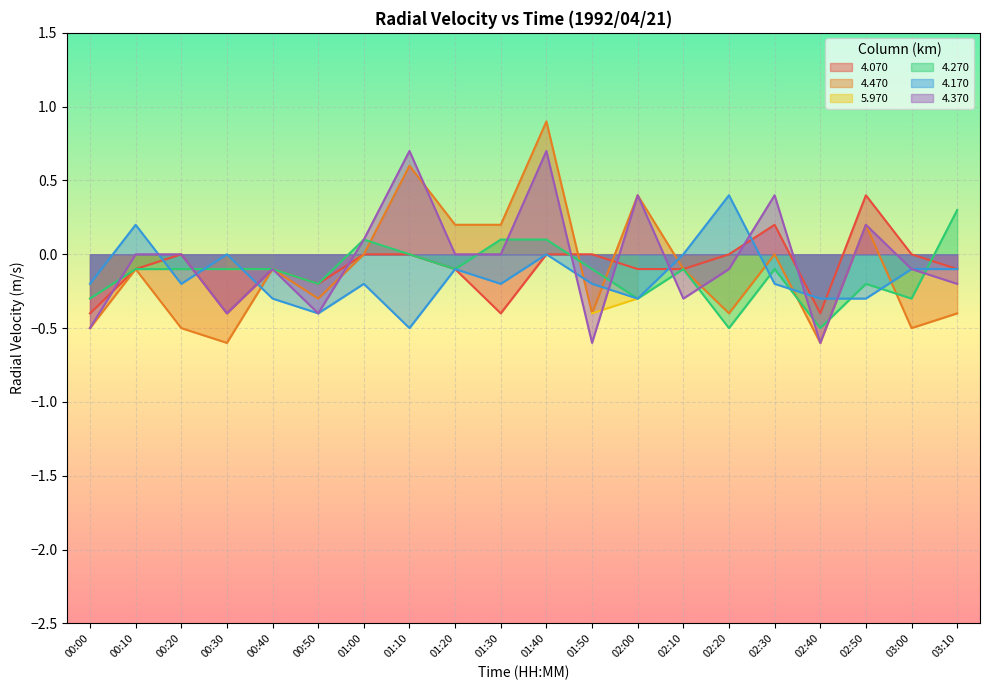

Between 00:20 and 01:40, which is larger?

00:20